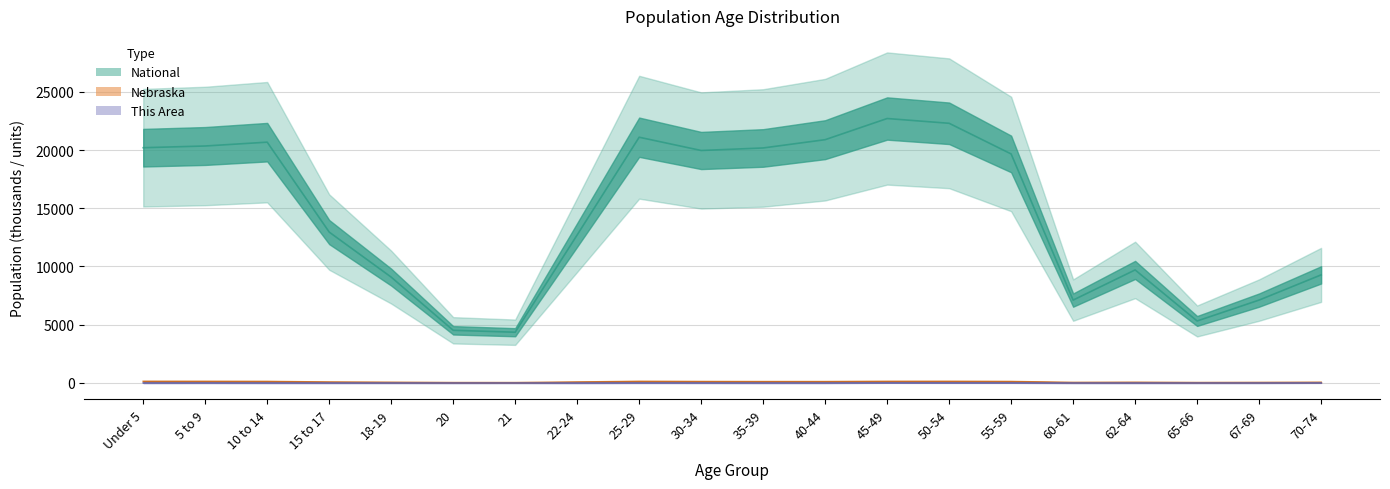

True or false: National and Nebraska intersect in this chart.

False